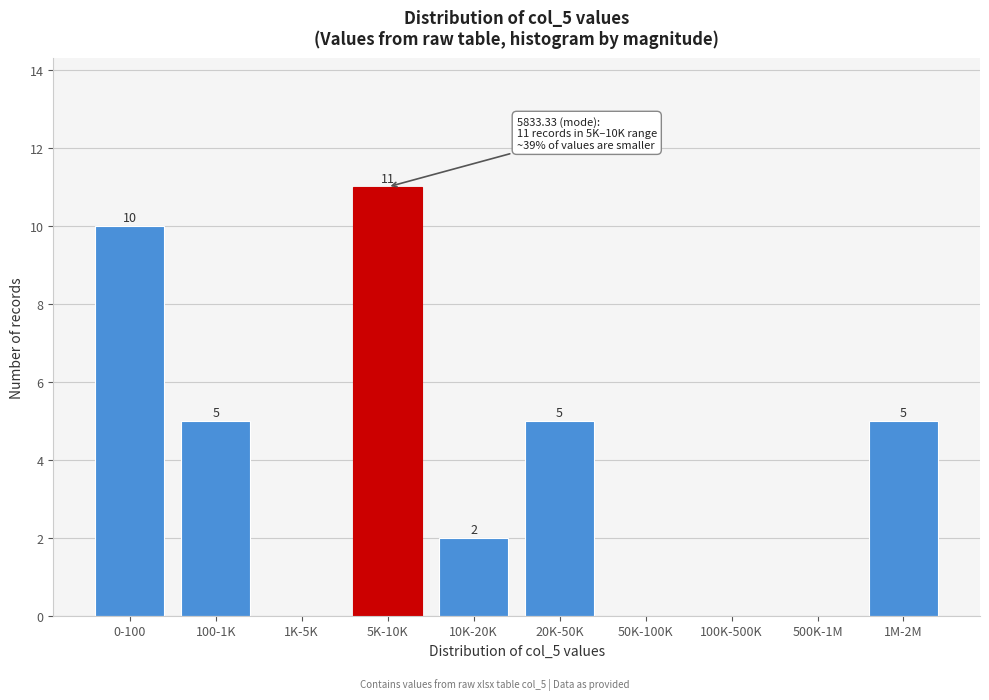

Reading left to right, list all the values displayed in this chart.

0-100=10	100-1K=5	1K-5K=0	5K-10K=11	10K-20K=2	20K-50K=5	50K-100K=0	100K-500K=0	500K-1M=0	1M-2M=5